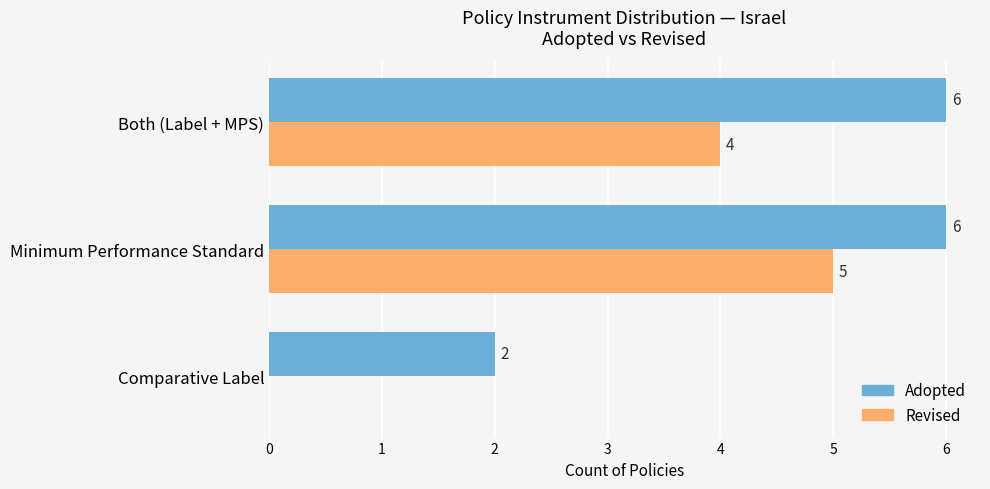

What is the sum of all Adopted values?

14